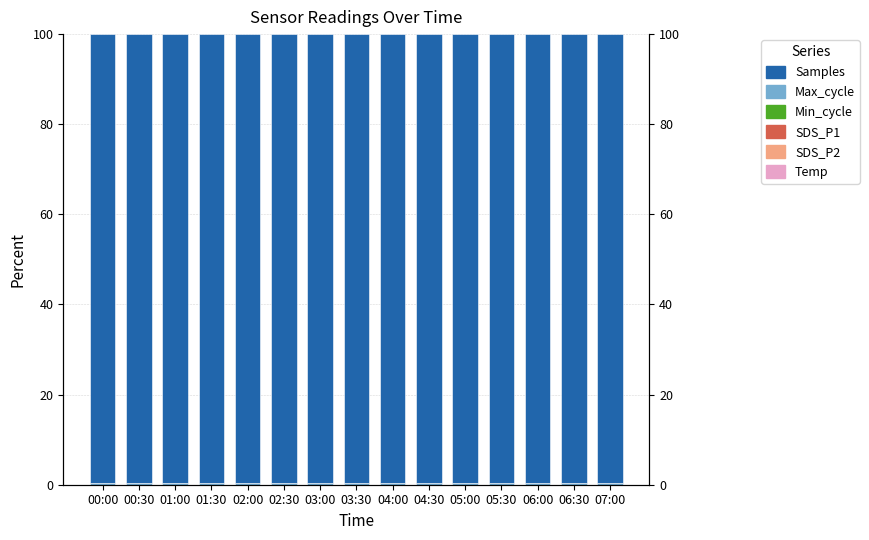

Which has a higher value, 06:00 or 06:30?

06:30